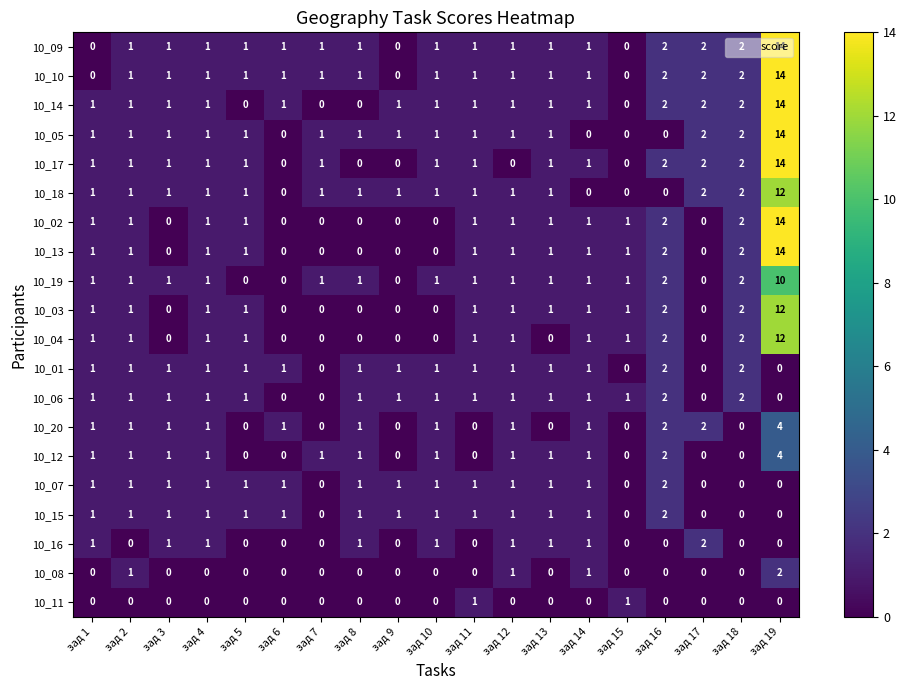

At how many categories does at least one series exceed 6?

1